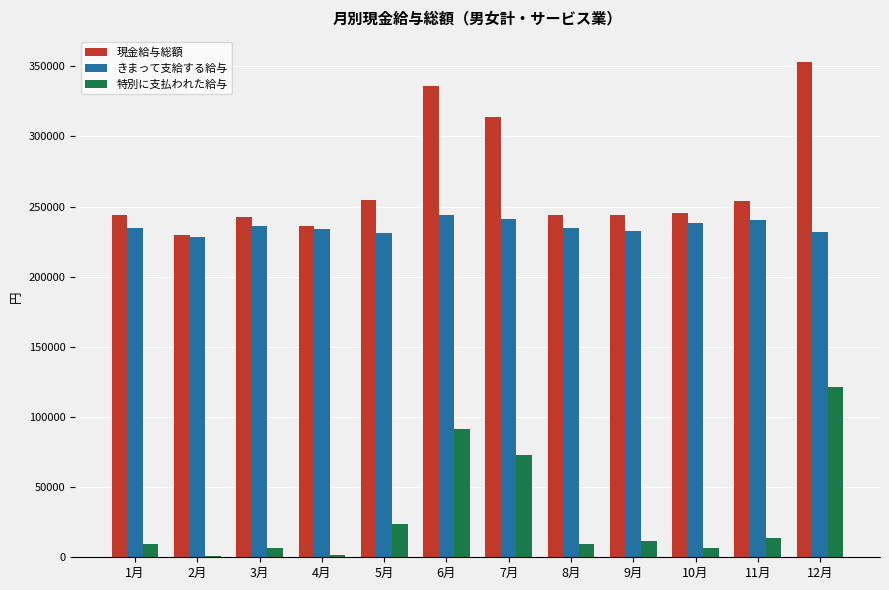

What position from the left is 3月?

3